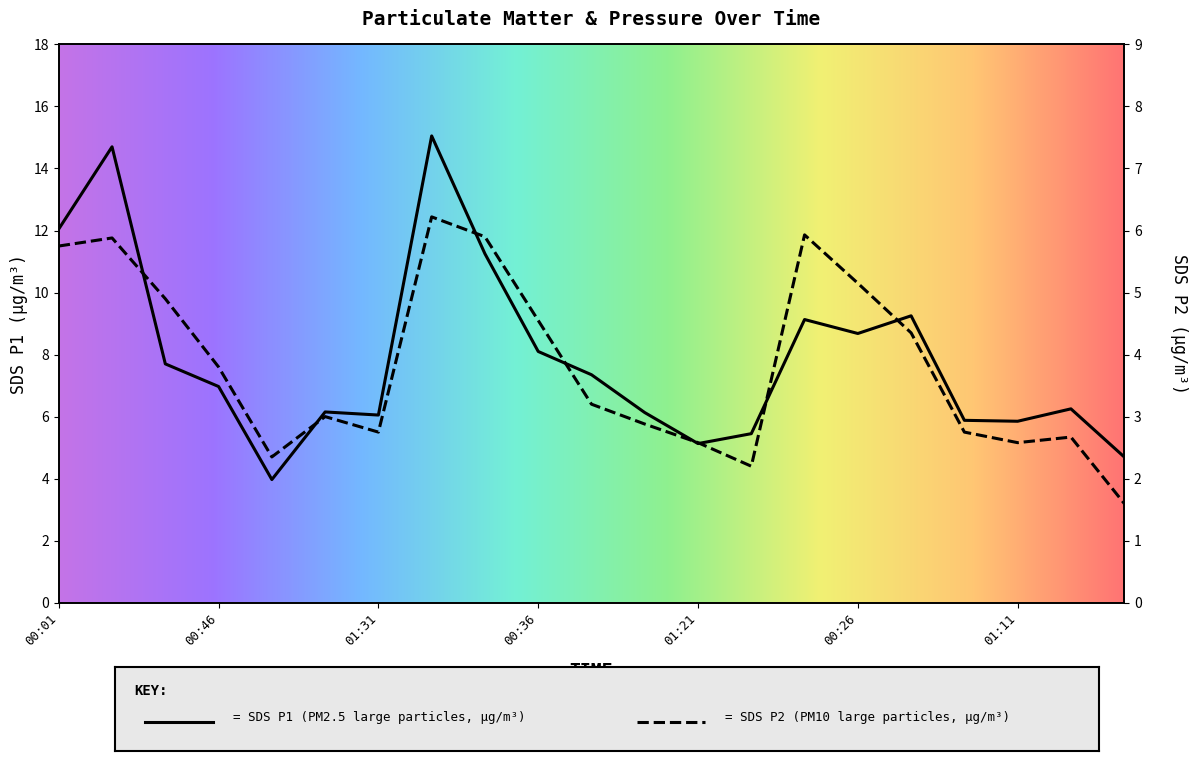

Is this an area chart (filled region under the line)?

No